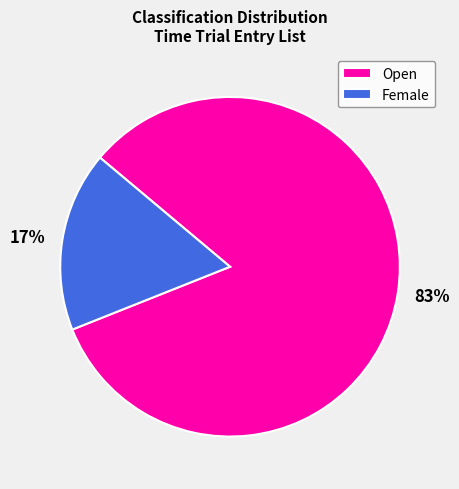

Is it true that Female is 6% of the pie?

False